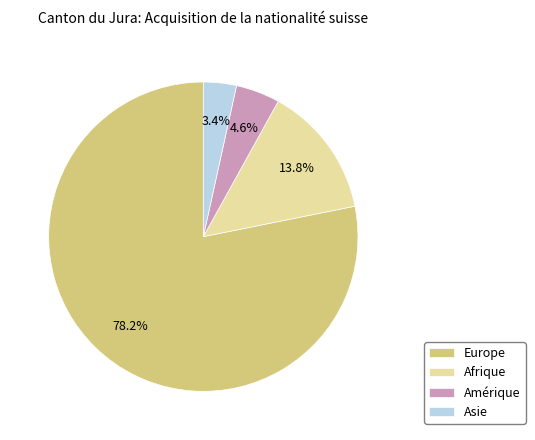

To the nearest percent, what is the difference between the largest and smallest slice percentages?

75%